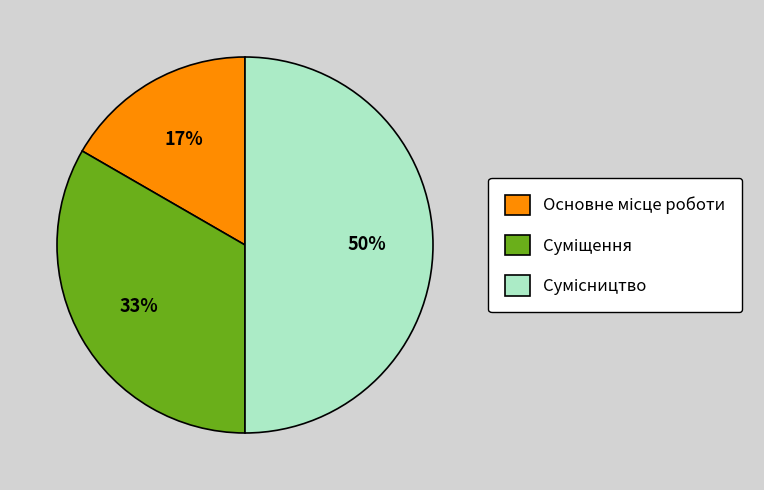

To the nearest percent, what is the difference between the largest and smallest slice percentages?

33%